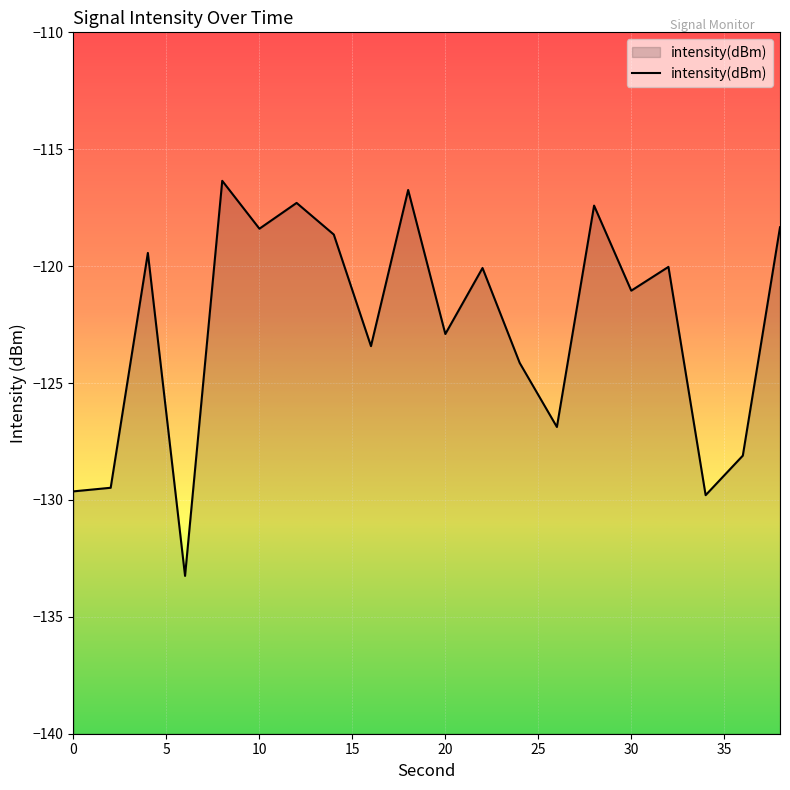

Rank the categories by value from lowest to highest.

6, 34, 0, 2, 36, 26, 24, 16, 20, 30, 22, 32, 4, 14, 10, 38, 28, 12, 18, 8